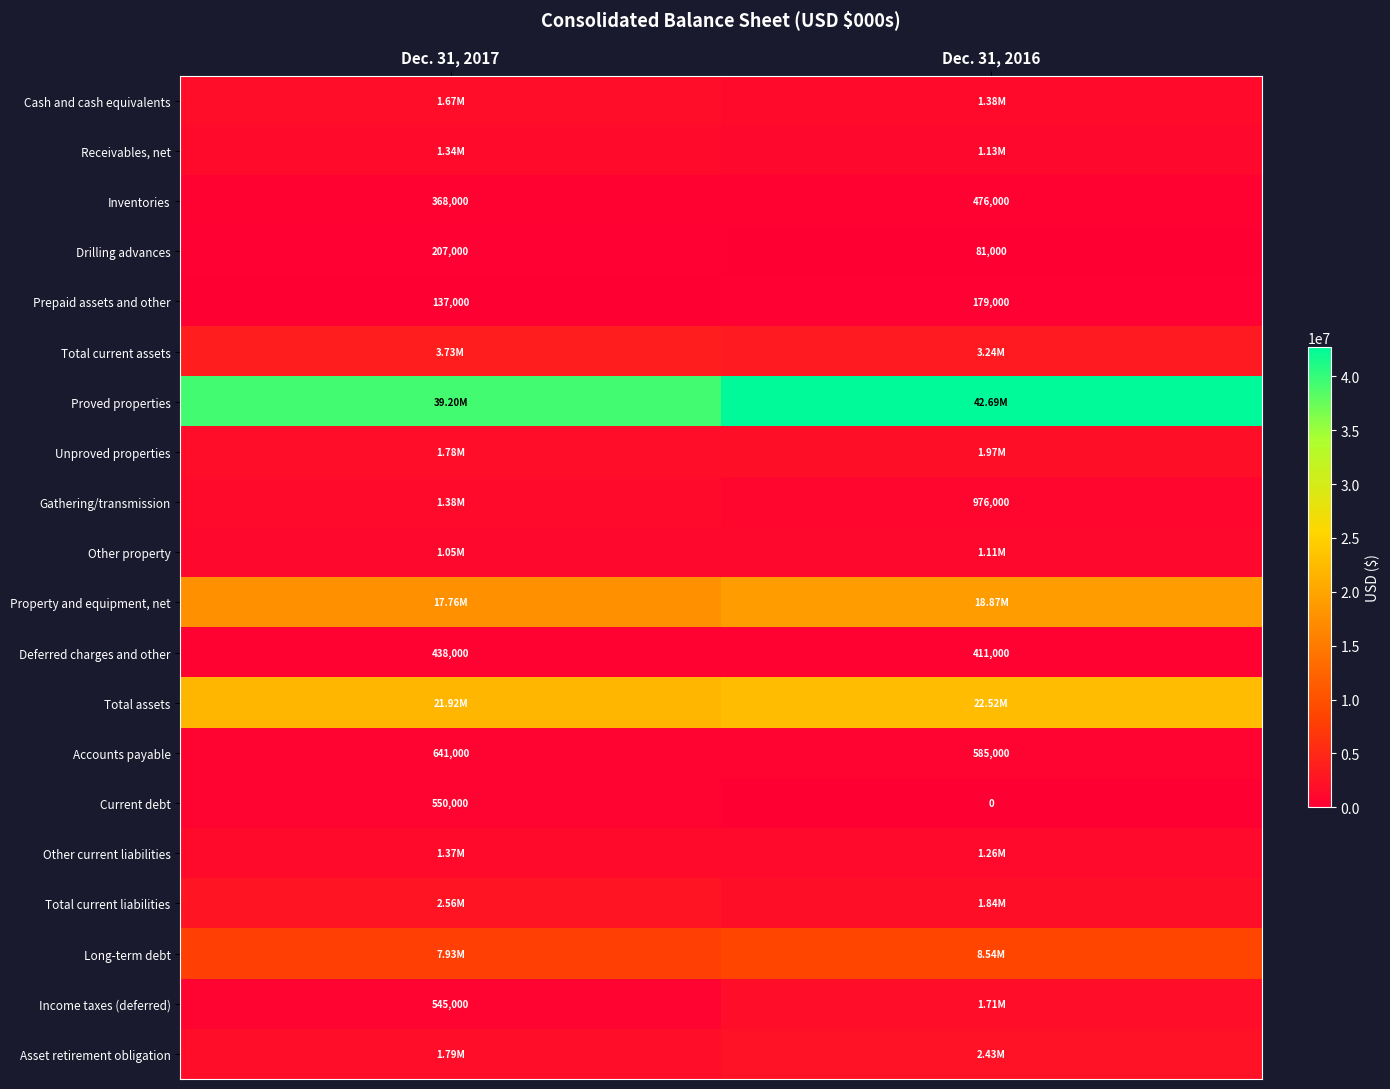

What is the sum of the Current debt values at Dec. 31, 2017 and Dec. 31, 2016?

550000